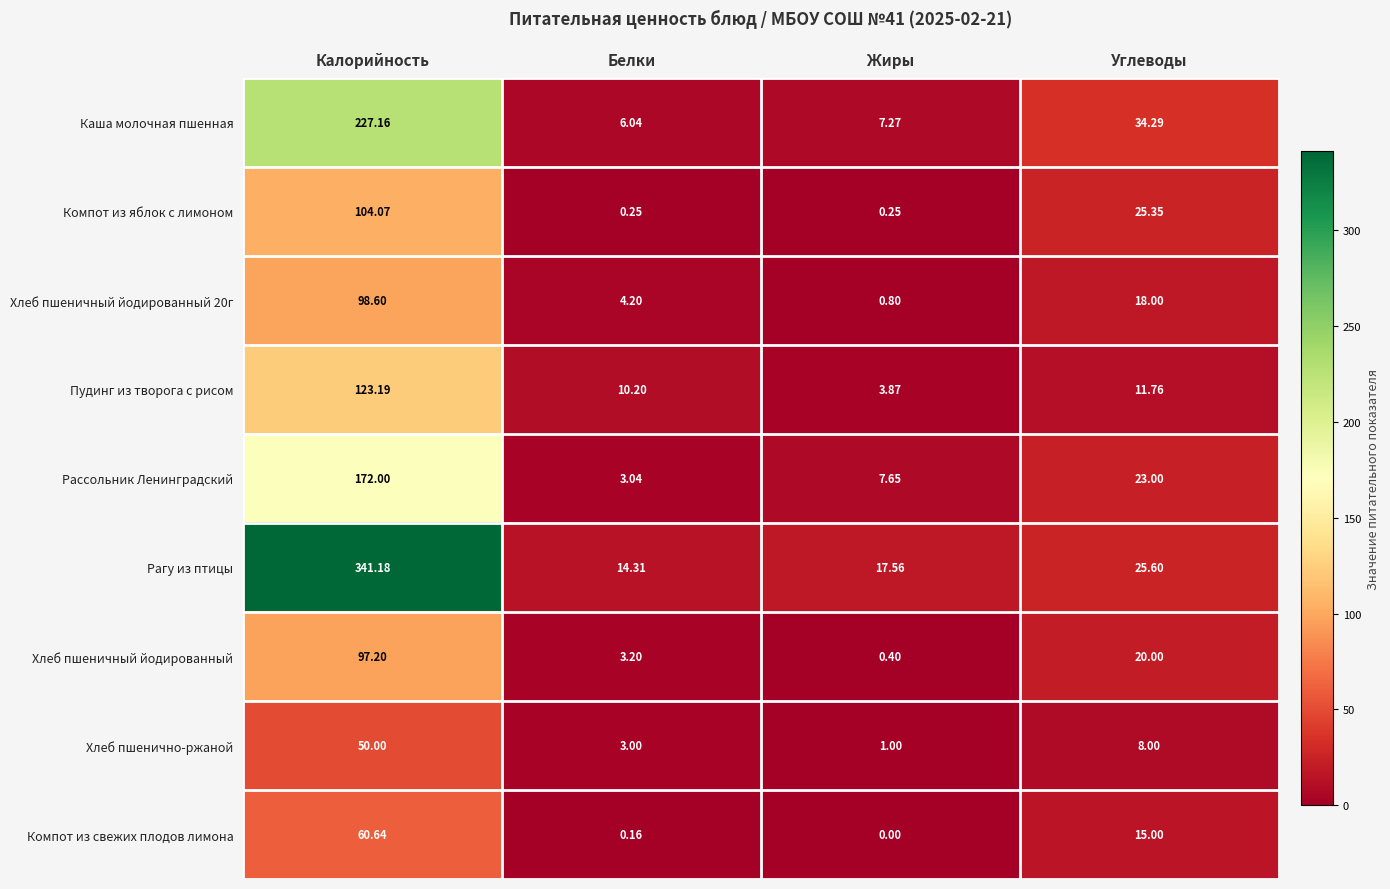

Rank the categories by Рагу из птицы value from lowest to highest.

Белки, Жиры, Углеводы, Калорийность